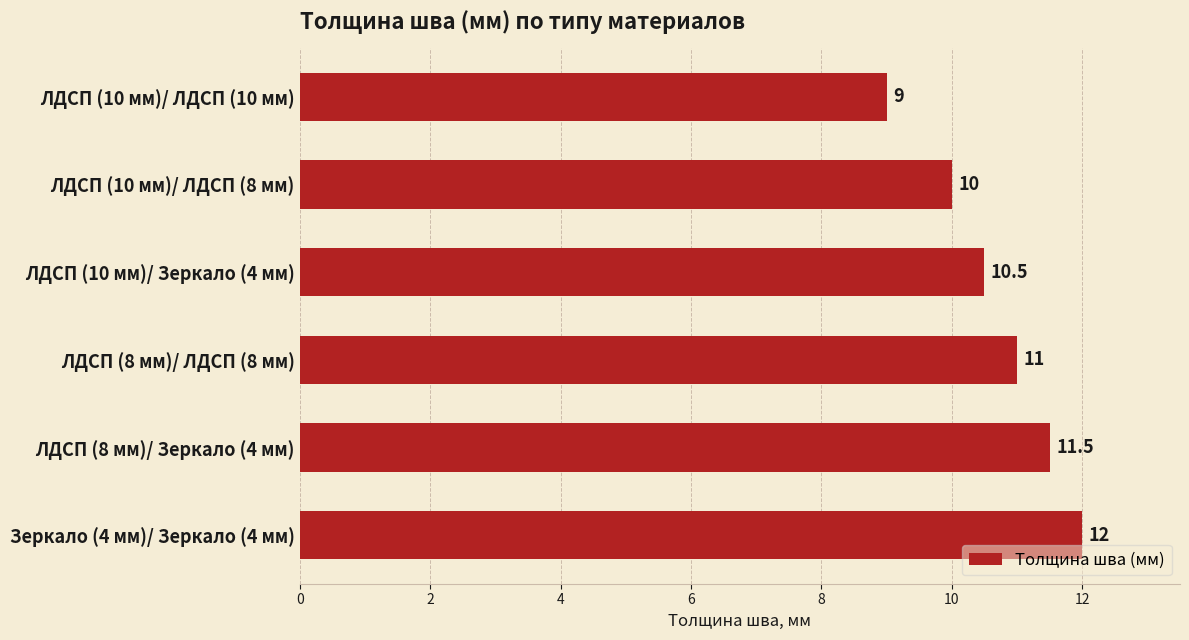

What is the sum of all values?

64.0